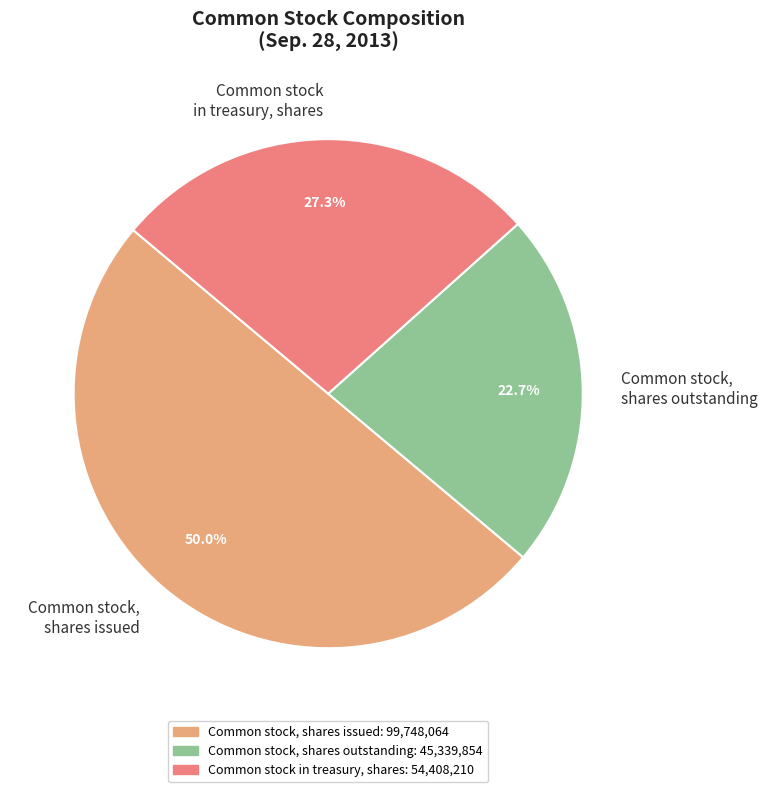

Is Common stock in treasury, shares the majority of the pie?

No